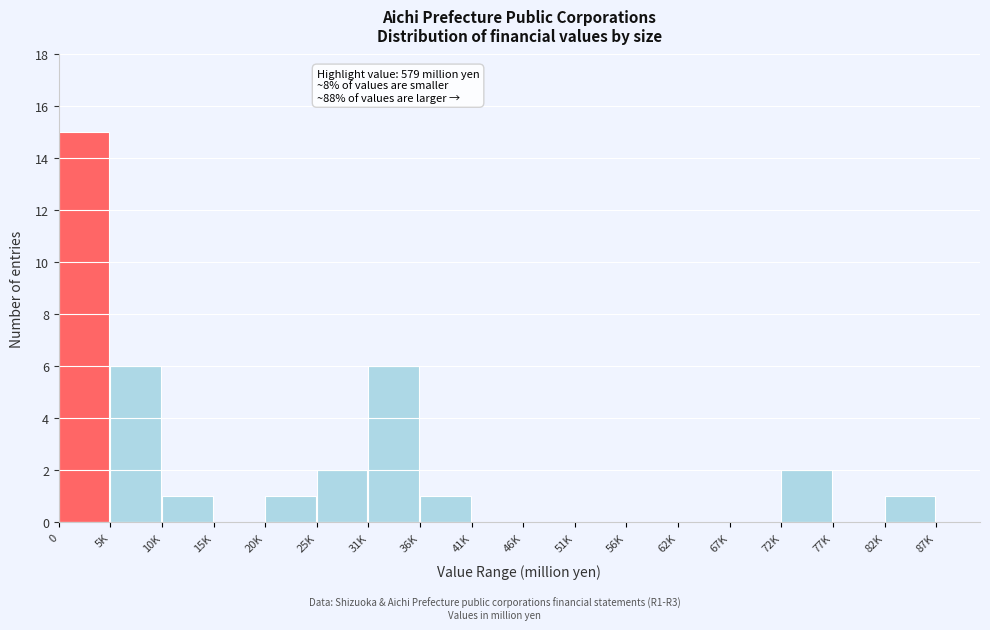

Reading left to right, what are all the values shown in this chart?

0=15	5K=6	10K=1	15K=0	20K=1	25K=2	31K=6	36K=1	41K=0	46K=0	51K=0	56K=0	62K=0	67K=0	72K=2	77K=0	82K=1